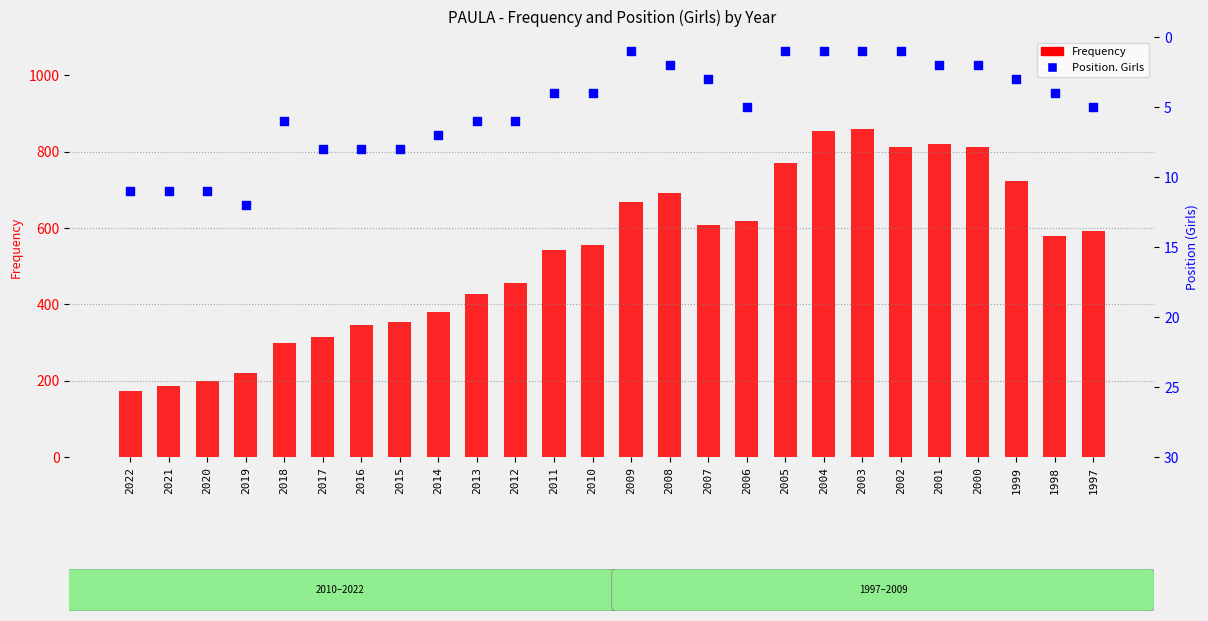

At which category is the sum across all series the highest?

2003